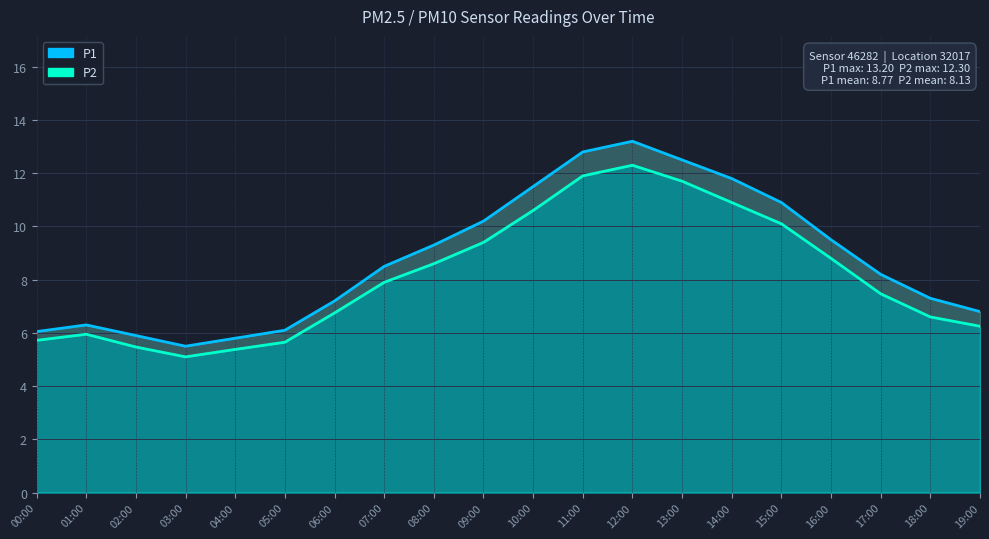

Between 06:00 and 08:00, which series saw the biggest shift?

P1